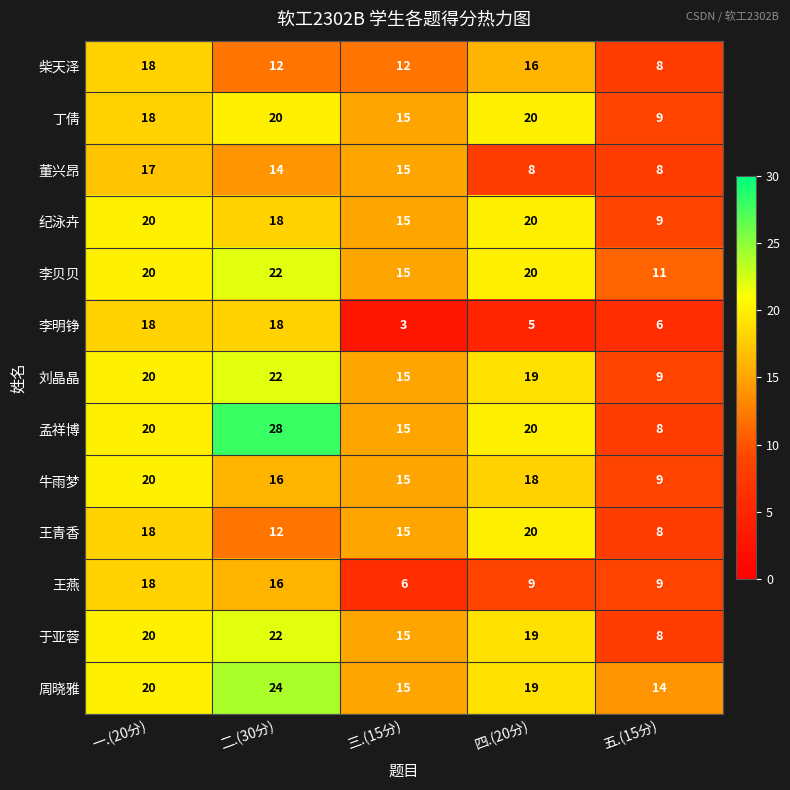

What is the average value of the 李贝贝 series?

18